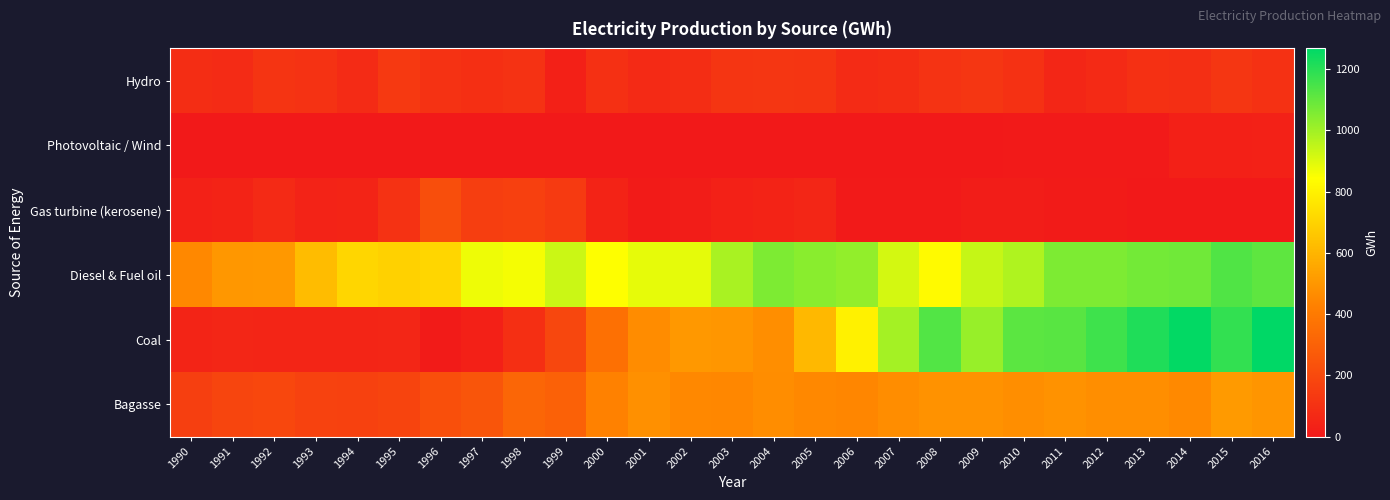

What is the difference between the highest and lowest values at 2008?

1128.4